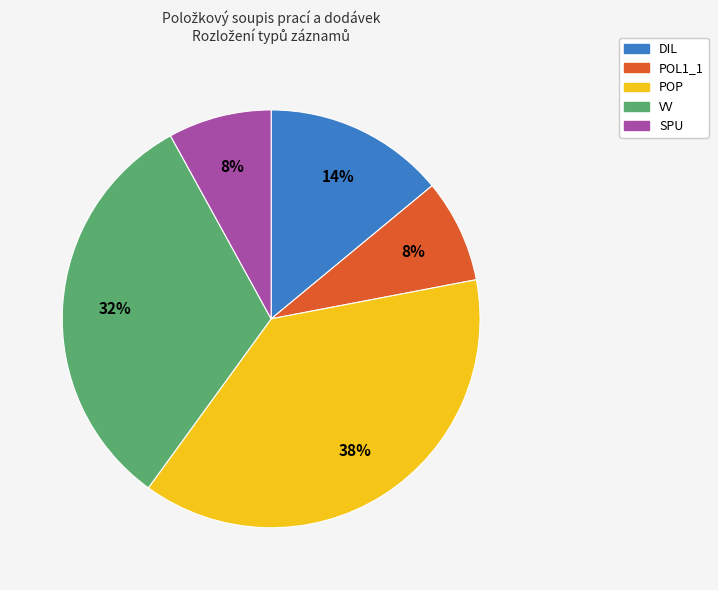

Which has a higher value, DIL or POL1_1?

DIL